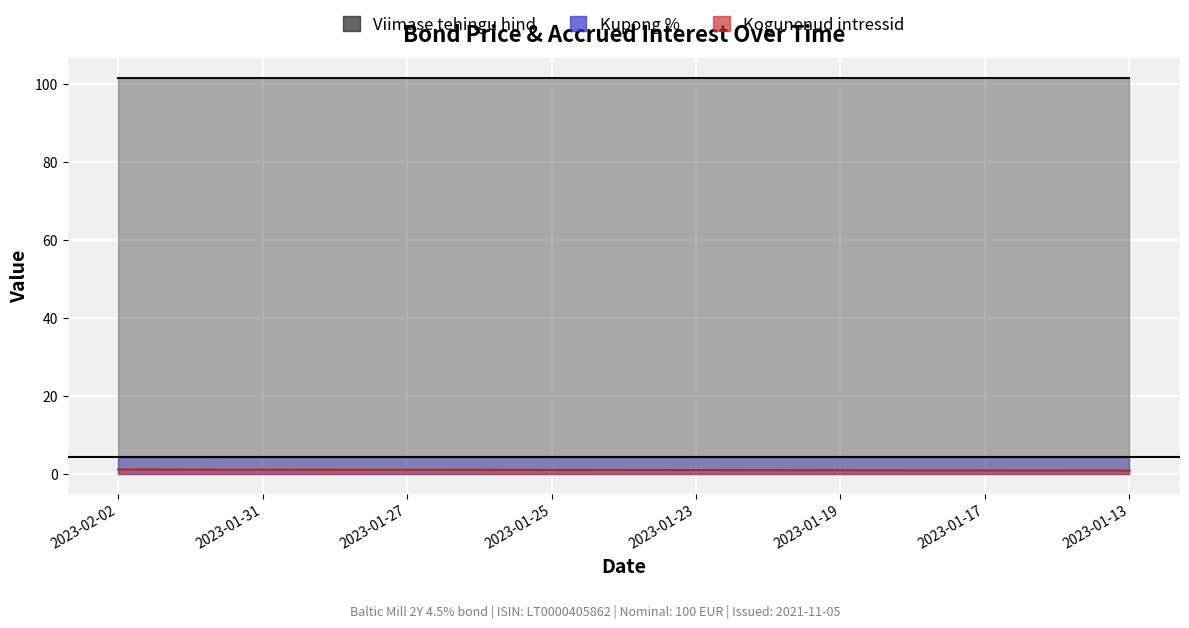

List the series in order of their peak value, highest first.

Viimase tehingu hind, Kupong %, Kogunenud intressid